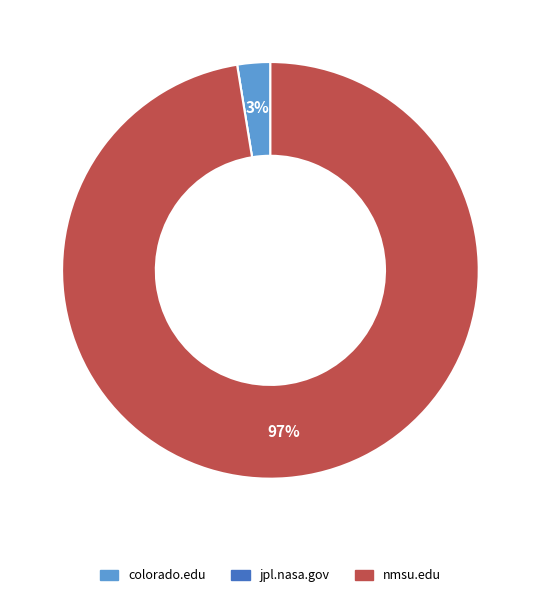

To the nearest percent, what is the difference between the largest and smallest slice percentages?

97%